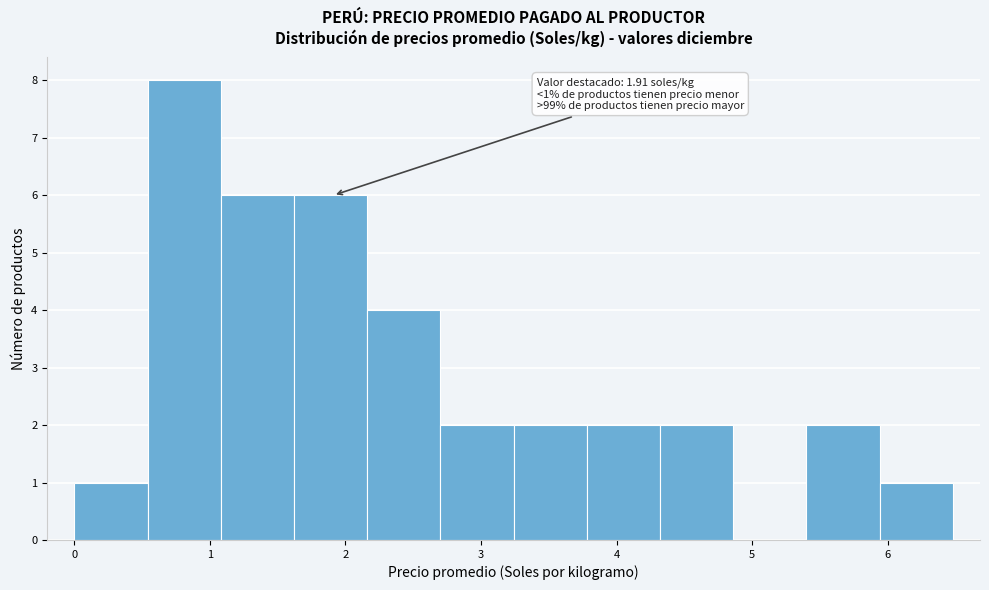

Over which range of the x-axis is the bar tallest?

0.5 to 1.1